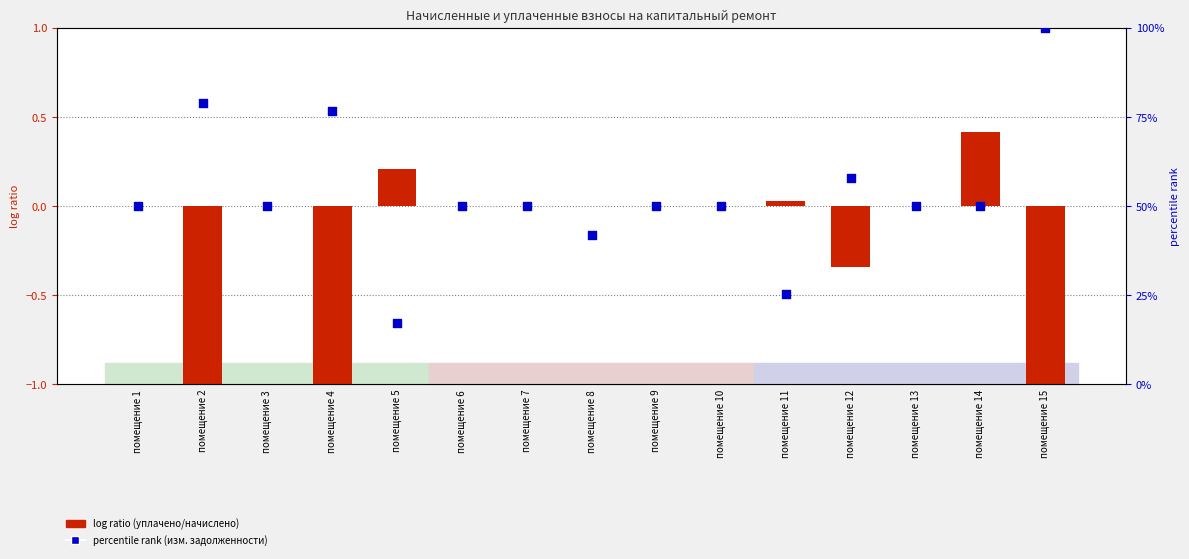

Which series has the largest Y range (max minus min)?

percentile rank within the sample